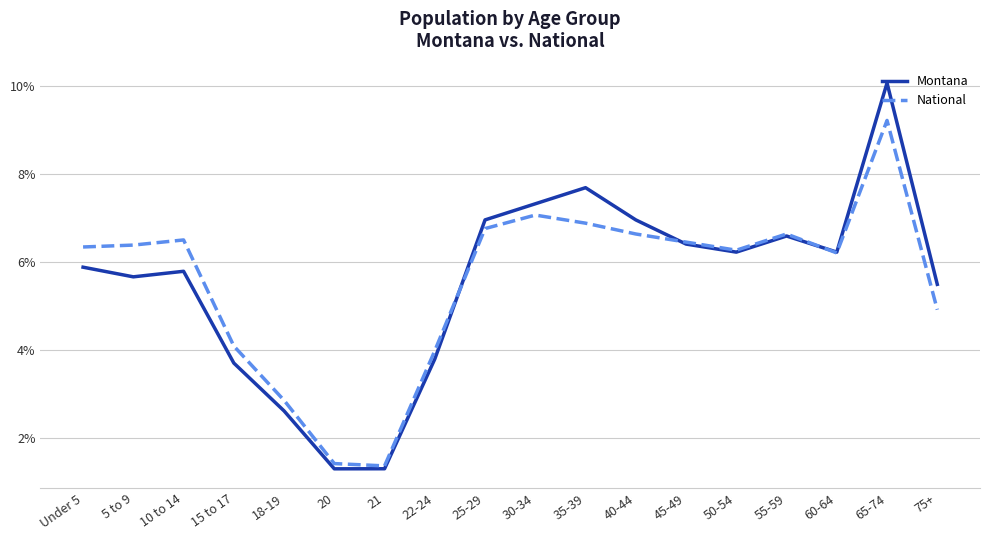

What position from the left is 65-74?

17